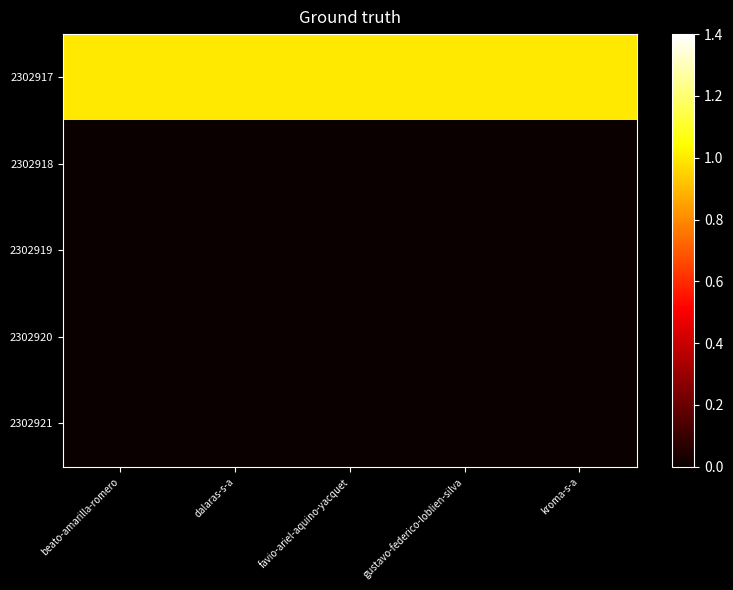

Which label corresponds to the largest value in the chart?

beato-amarilla-romero